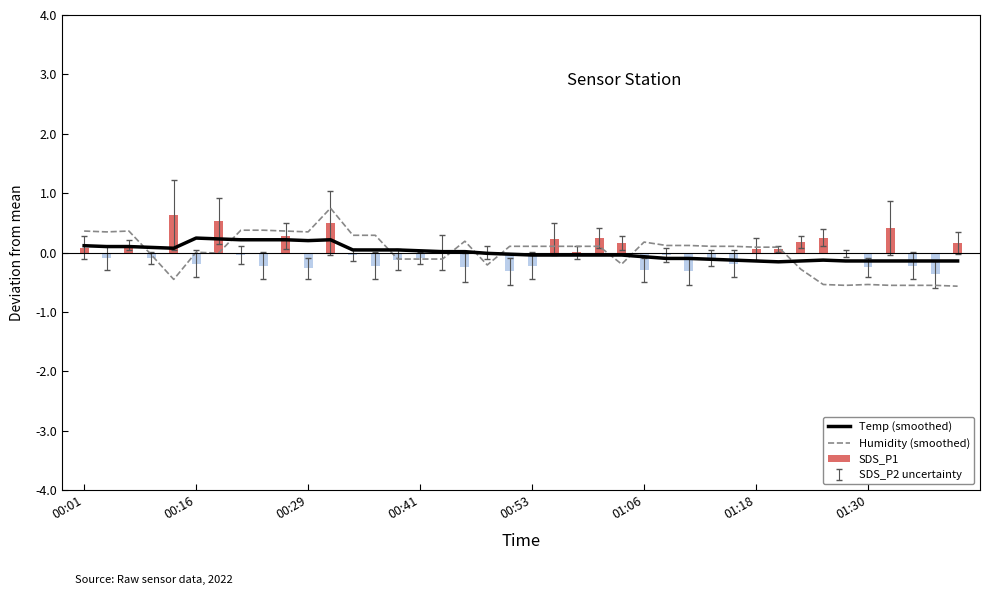

What is the approximate value of Temp (smoothed) at 26?

-0.1